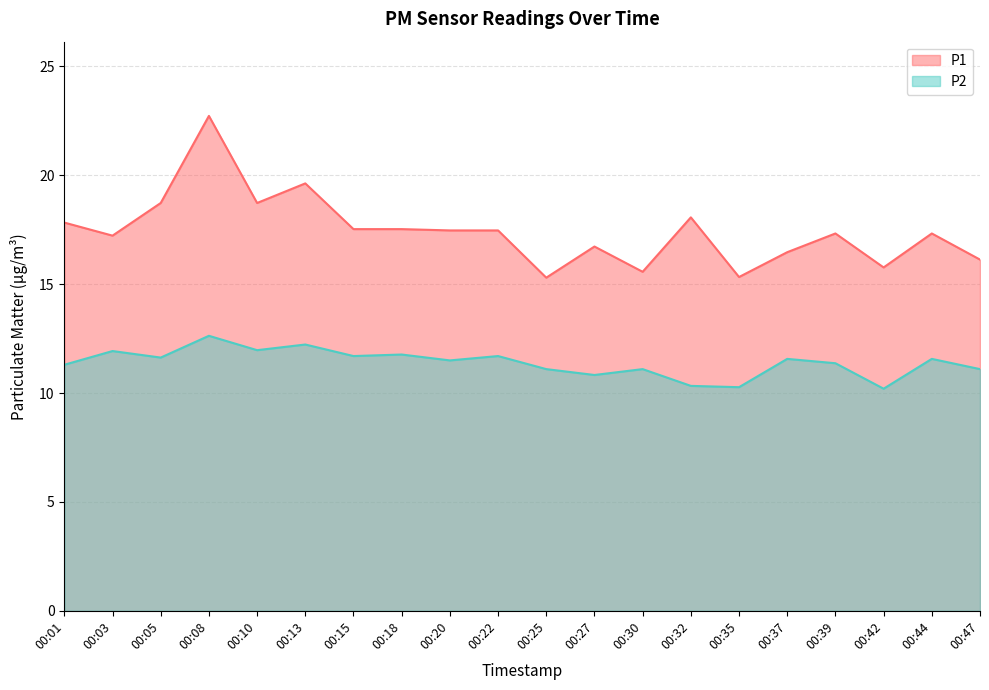

What are all the series names shown in the legend?

P1, P2